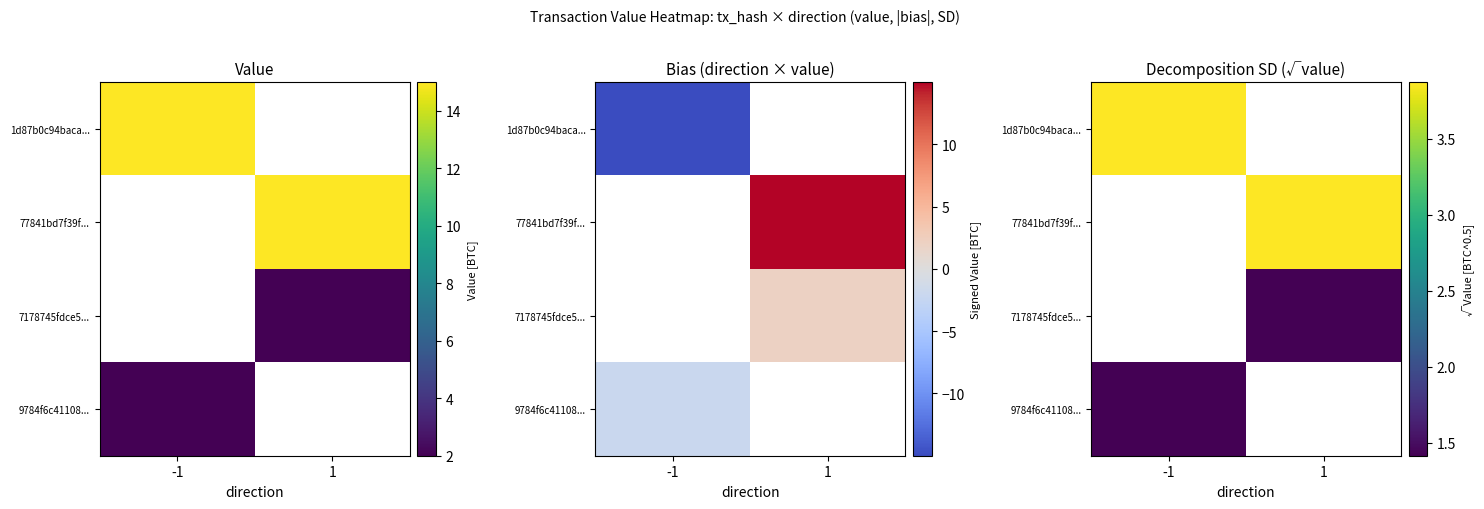

What is the smallest value displayed?

1.4